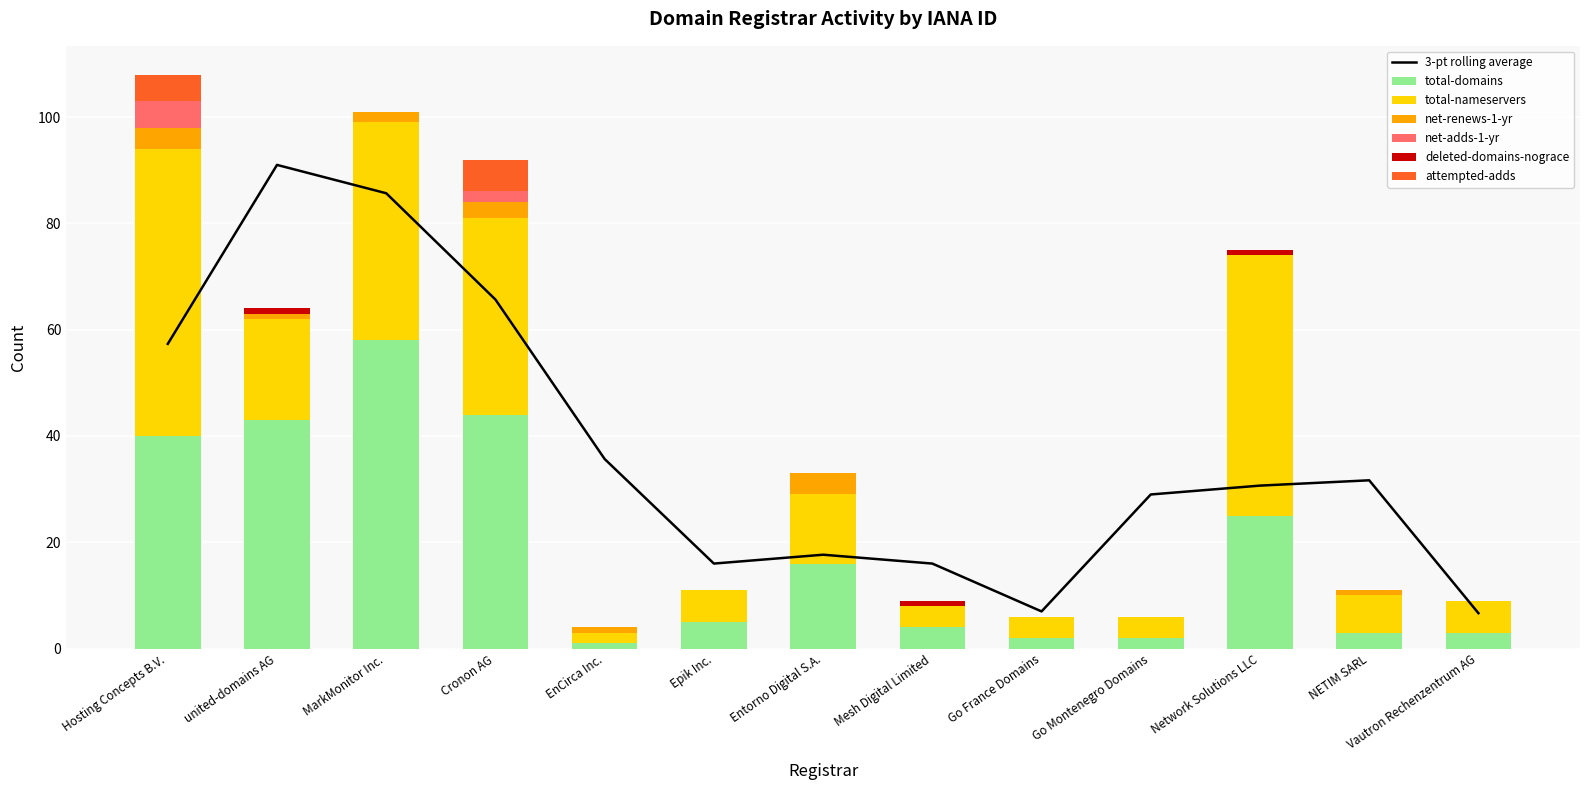

How many bars are there in each group?

6